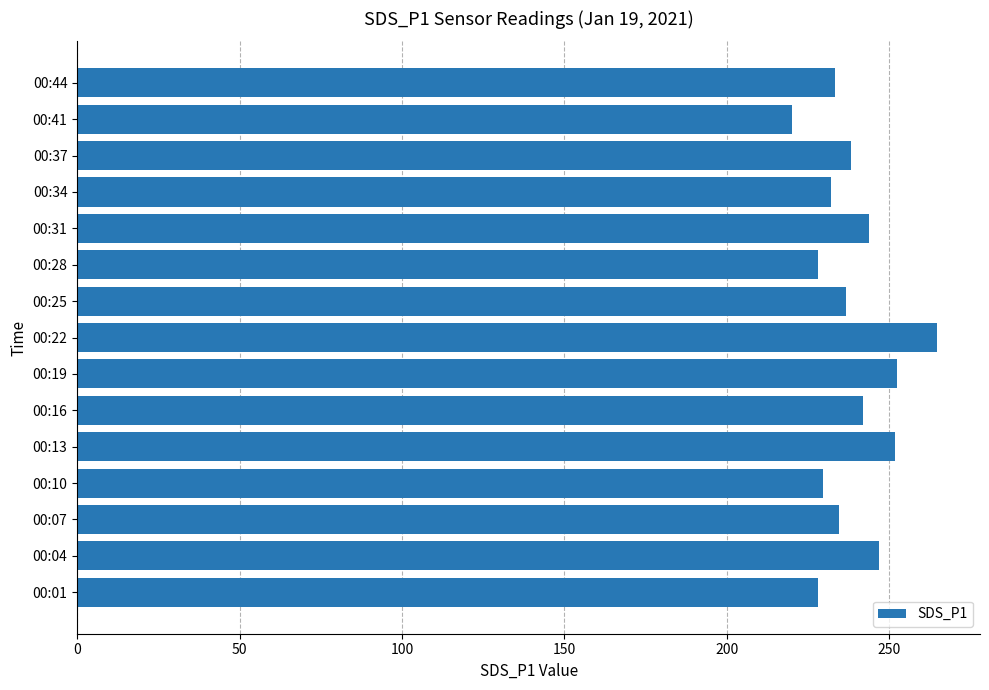

What is the ratio of the value at 00:10 to the value at 00:25?

1.0